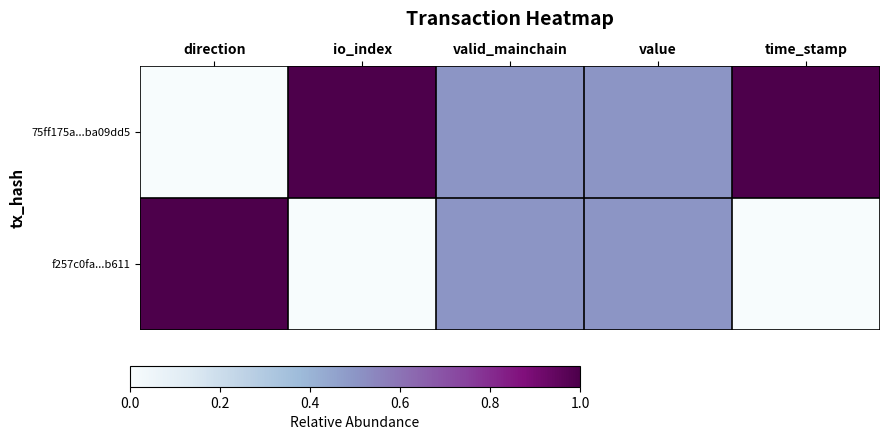

Which series has the largest range (max minus min)?

75ff175a...ba09dd5